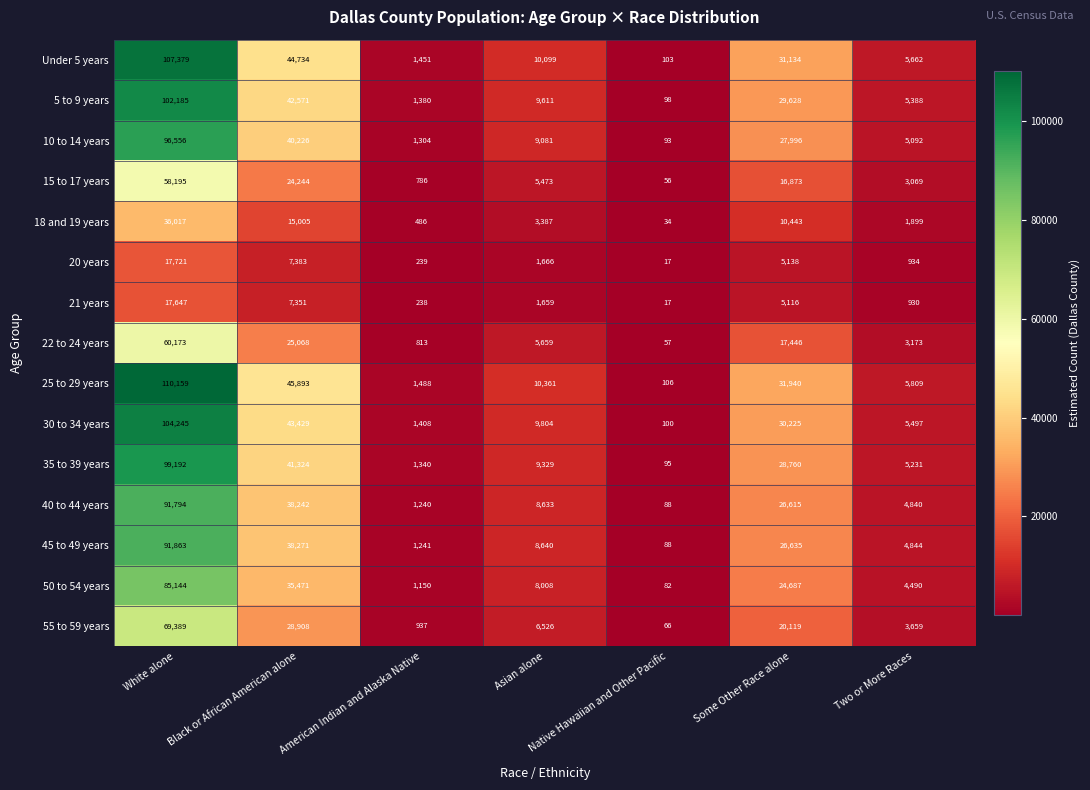

At Some Other Race alone, list the series in order from smallest to largest.

21 years, 20 years, 18 and 19 years, 15 to 17 years, 22 to 24 years, 55 to 59 years, 50 to 54 years, 40 to 44 years, 45 to 49 years, 10 to 14 years, 35 to 39 years, 5 to 9 years, 30 to 34 years, Under 5 years, 25 to 29 years